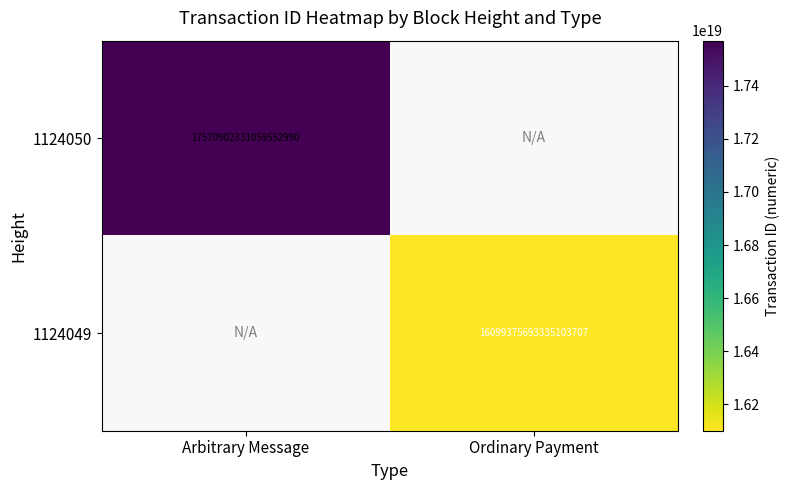

How many series are shown in this chart?

2